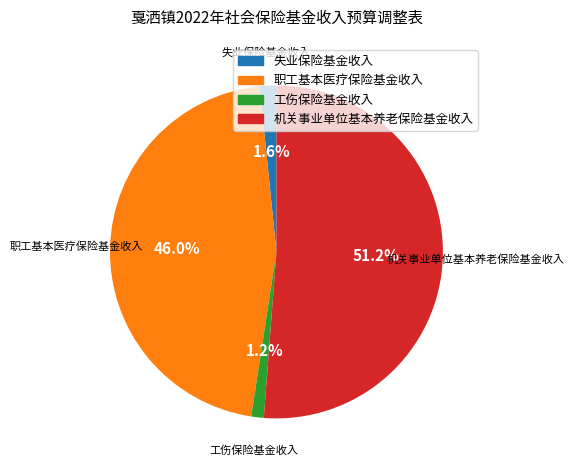

True or false: 机关事业单位基本养老保险基金收入 accounts for 59% of the total.

False